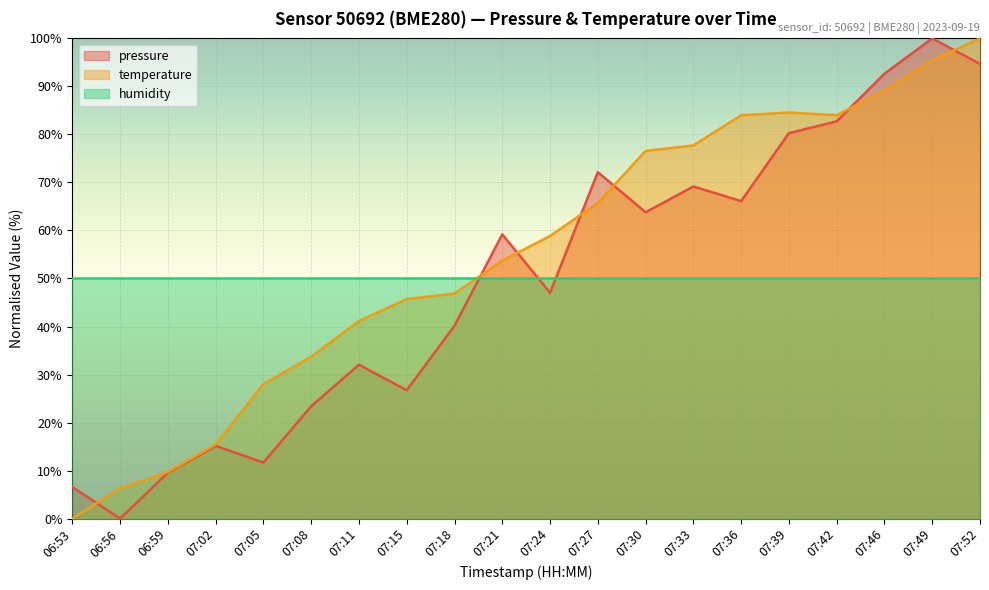

What are all the series names shown in the legend?

pressure, temperature, humidity